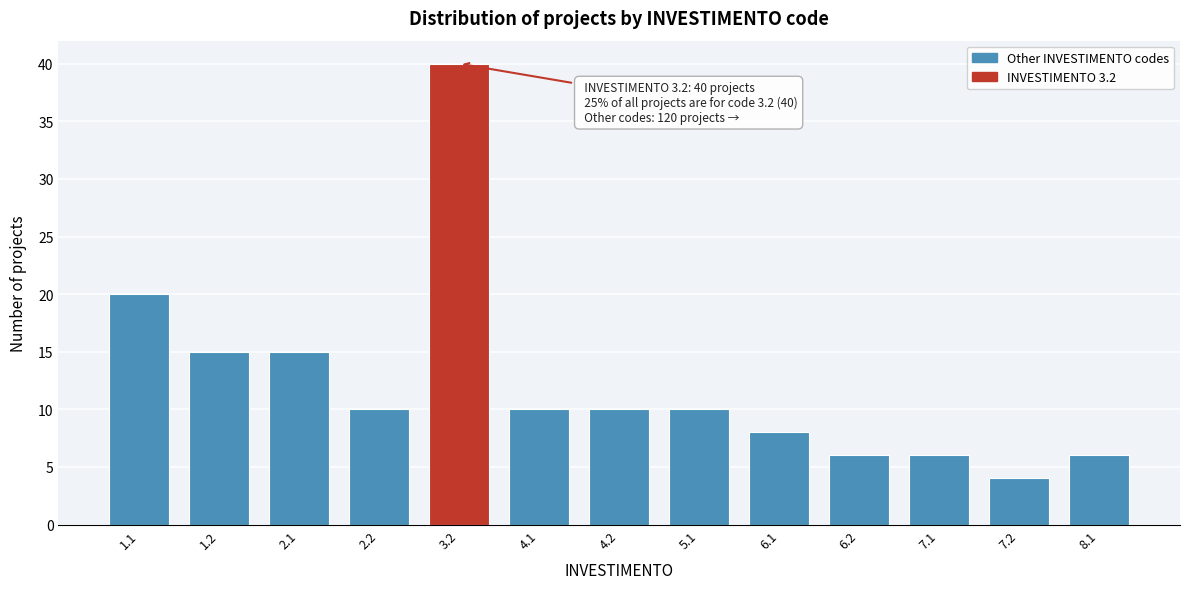

Reading left to right, what are all the values shown in this chart?

20	15	15	10	40	10	10	10	8	6	6	4	6